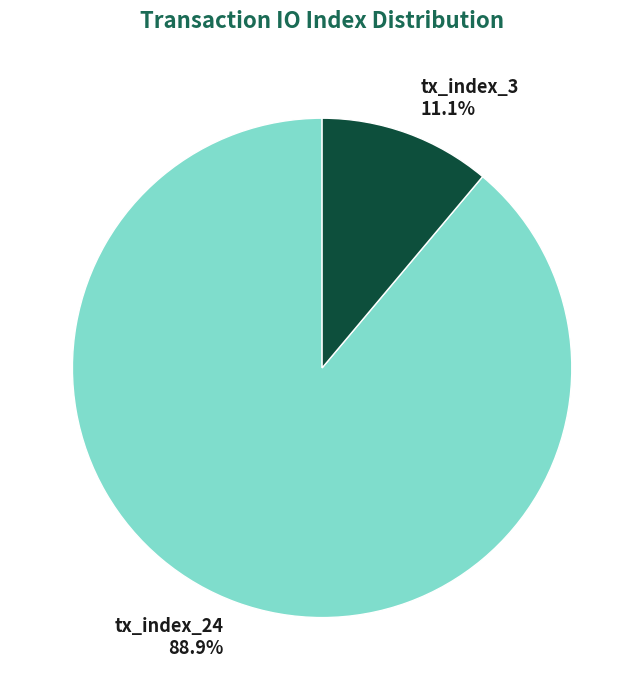

What percentage is the tx_index_24 slice, to the nearest percent?

89%